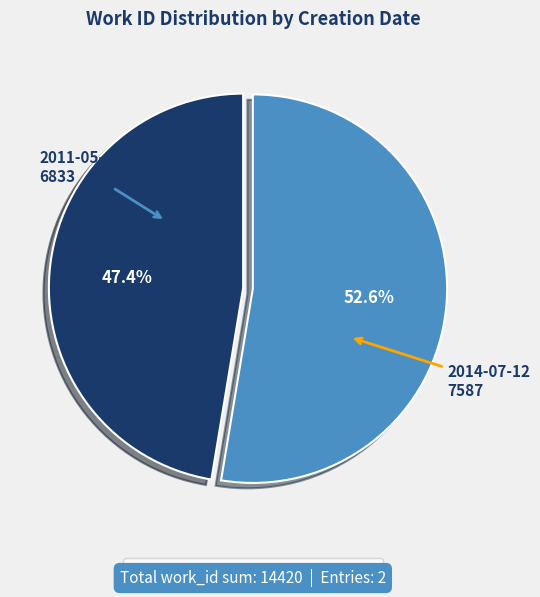

Is it true that 2011-05-19 is 62% of the pie?

False